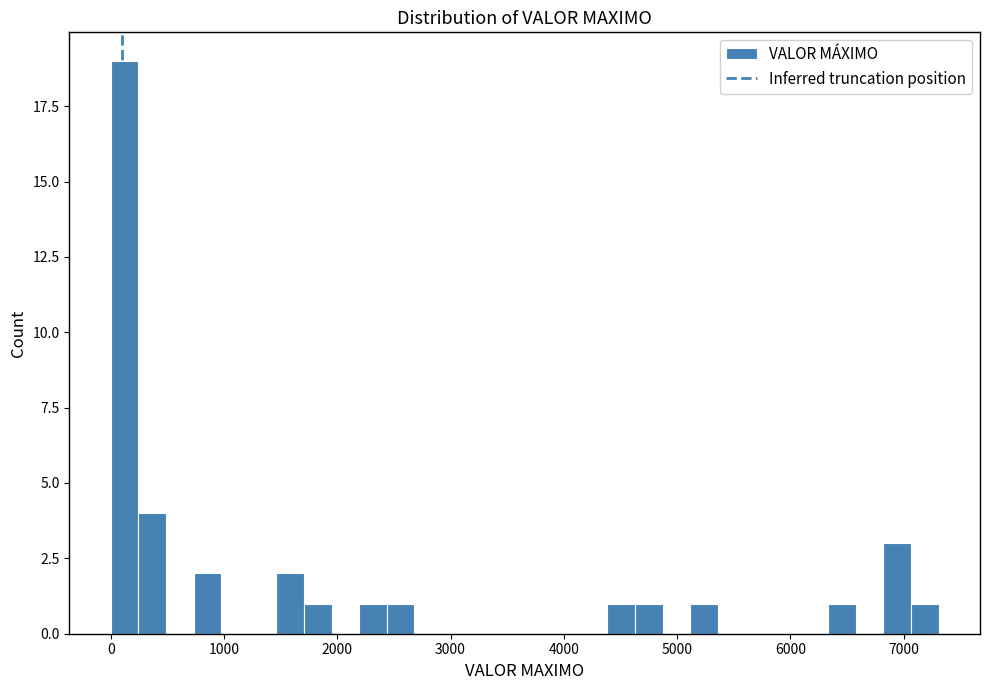

Around what value on the x-axis is the tallest bar? Give the approximate position of its centre, as read against the axis.

100